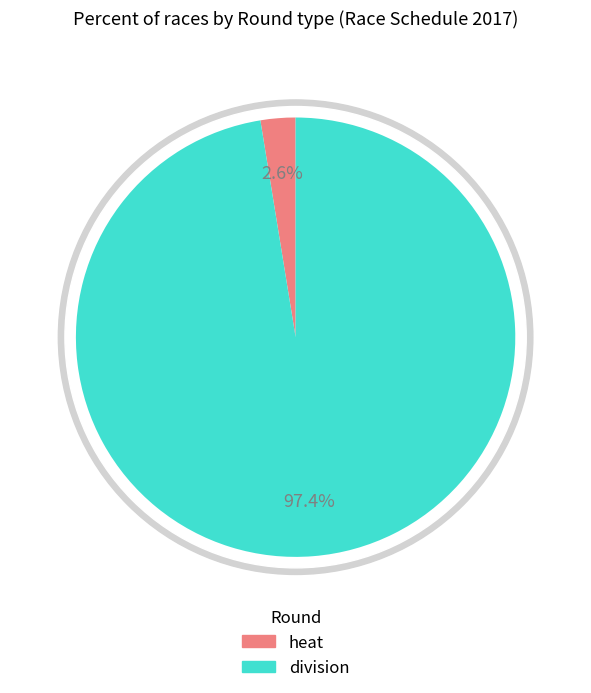

Combined, what portion of the pie is heat and division?

100.0%